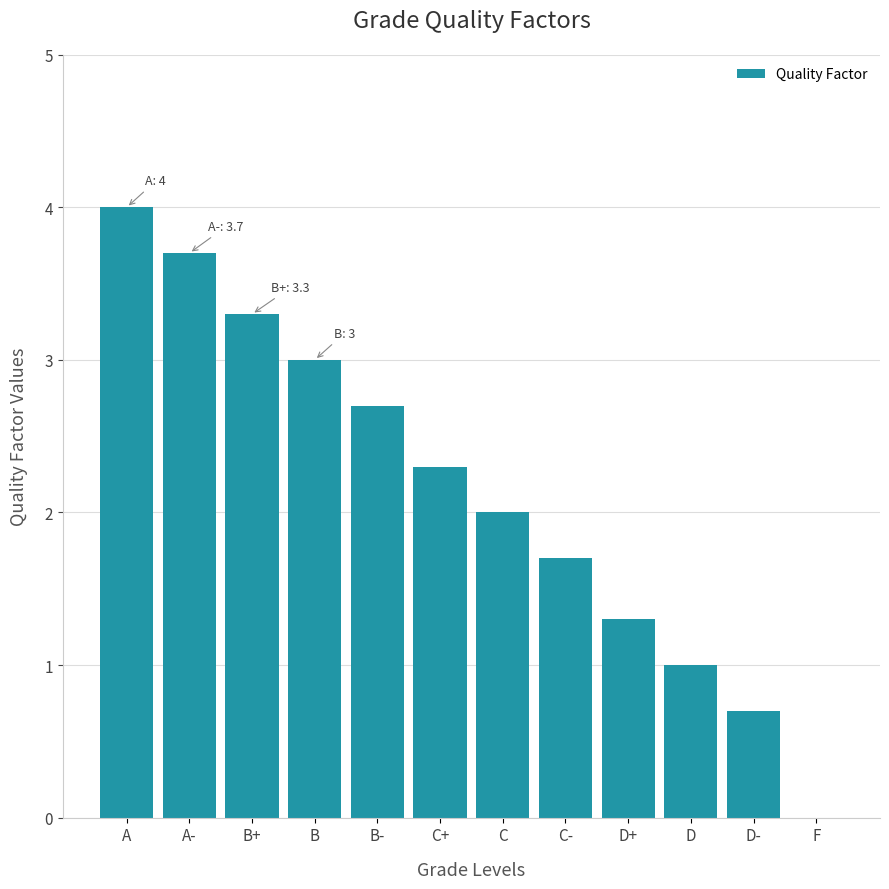

The chart shows a value of 0.7 at B-. True or false?

False